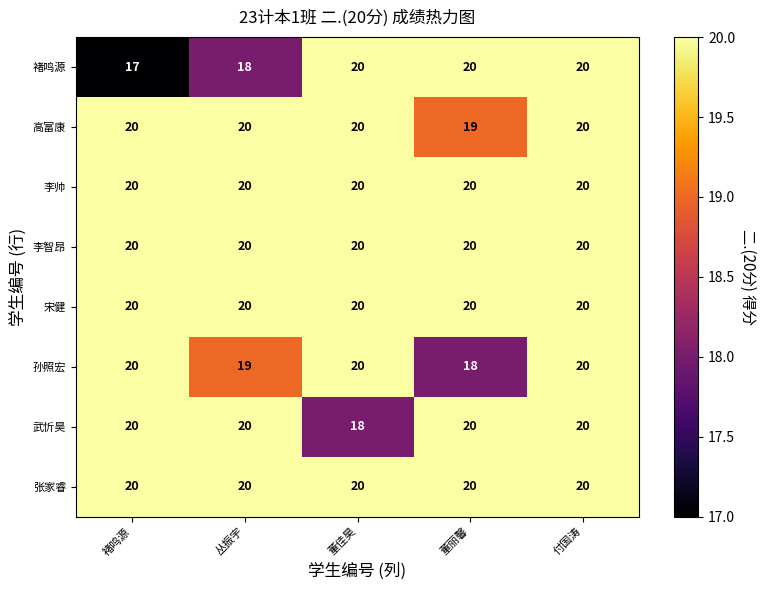

What is the minimum value for 武忻昊?

18